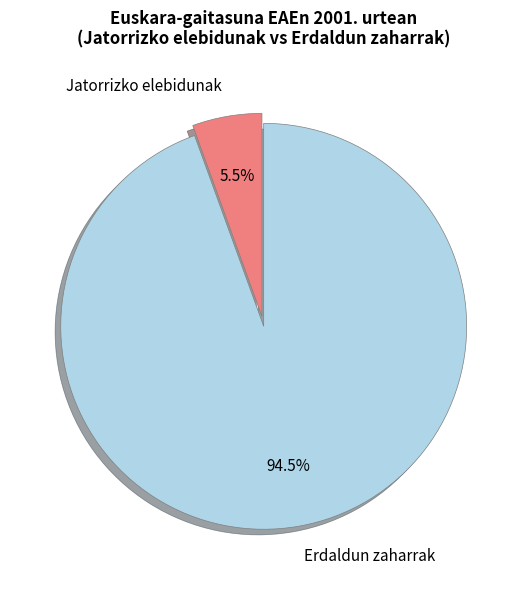

How much of the chart is everything except Erdaldun zaharrak?

5.5%